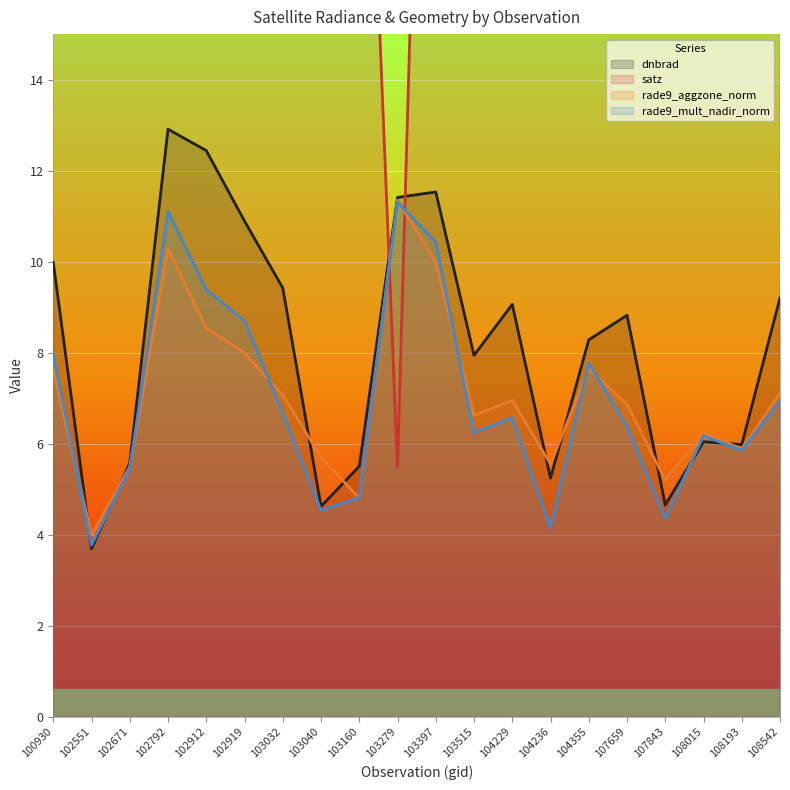

What is the difference between the rade9_aggzone_norm values at 102671 and 104355?

2.1